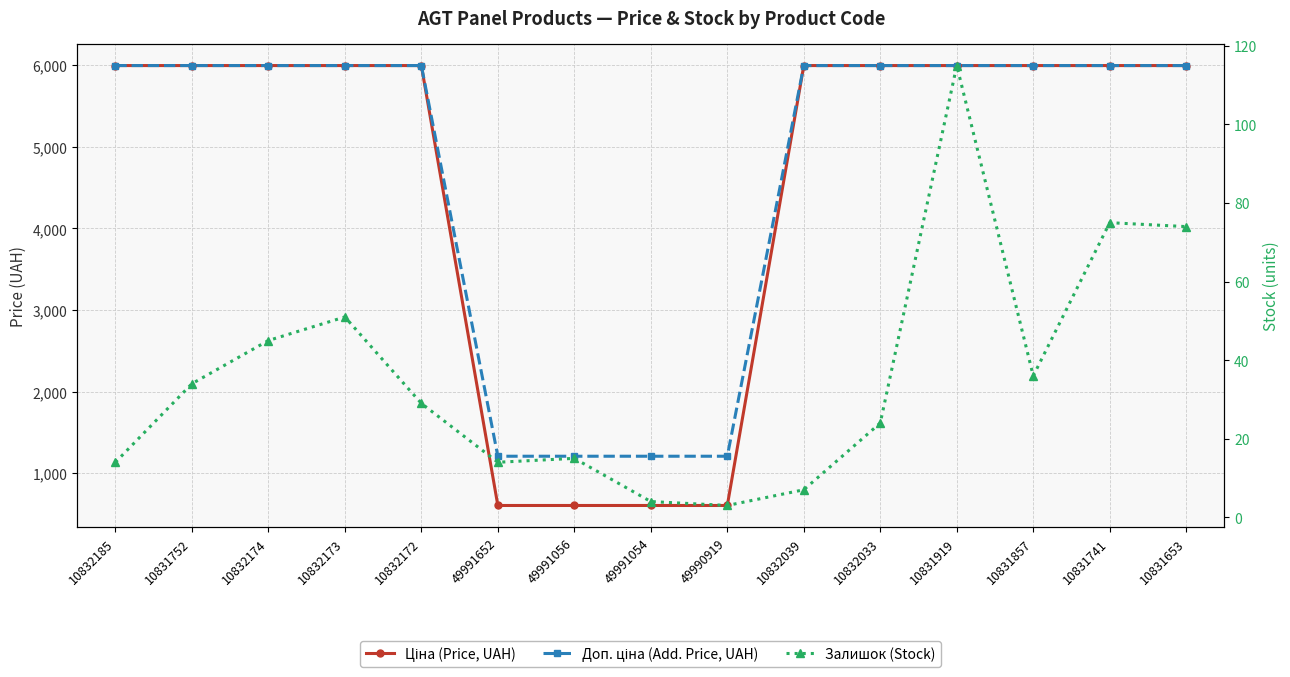

Which series has the largest total across all categories?

Доп. ціна (Add. Price, UAH)